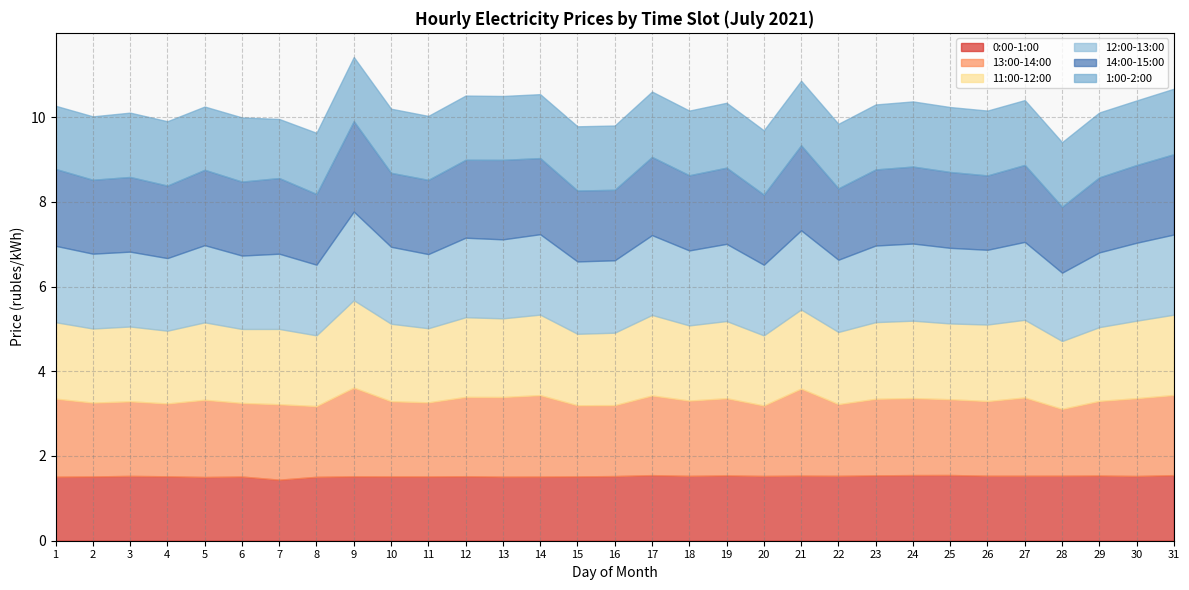

At which category does 11:00-12:00 reach its first local peak?

3